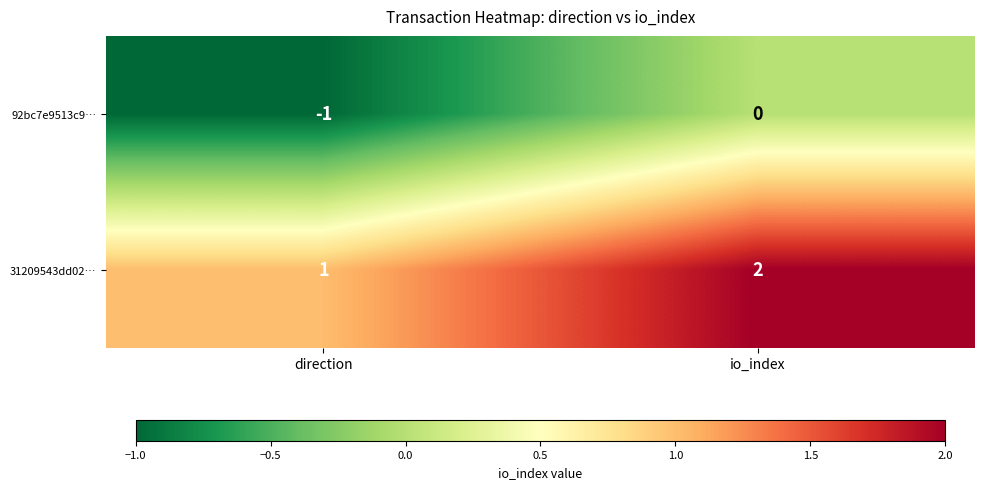

Which series has the largest total across all categories?

31209543dd02…